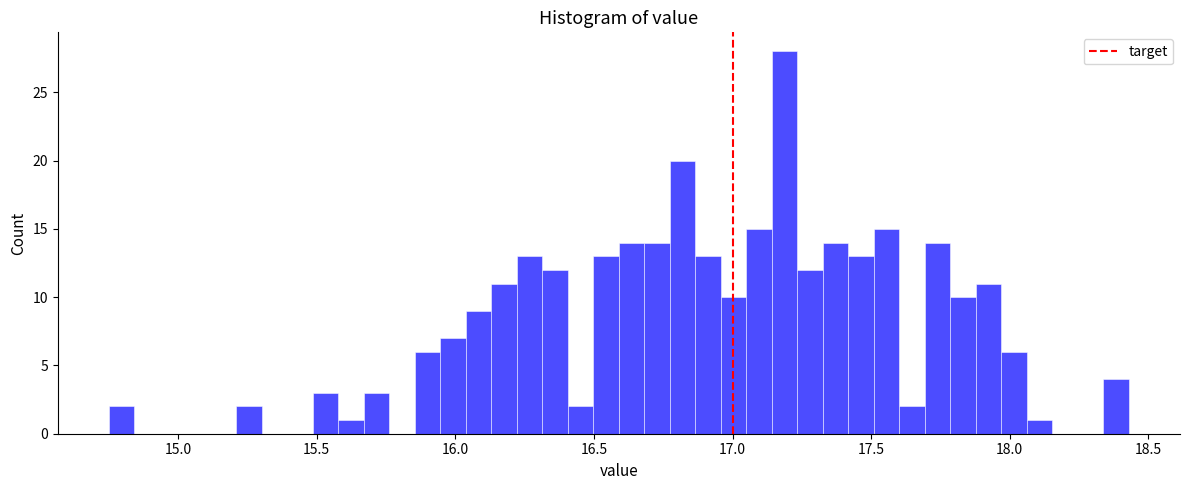

Read against the x-axis, roughly where is the centre of the tallest bar?

17.20